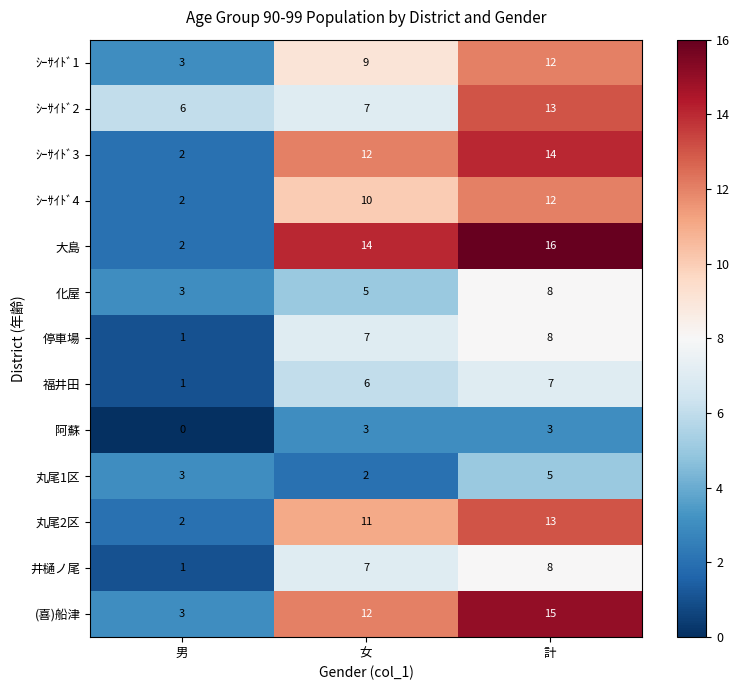

Which category has the highest value in the 大島 series?

計